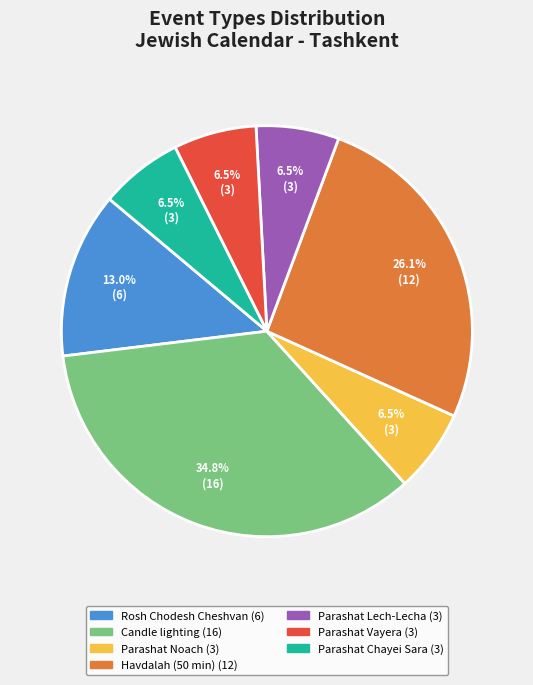

Is there a majority slice in this chart?

No